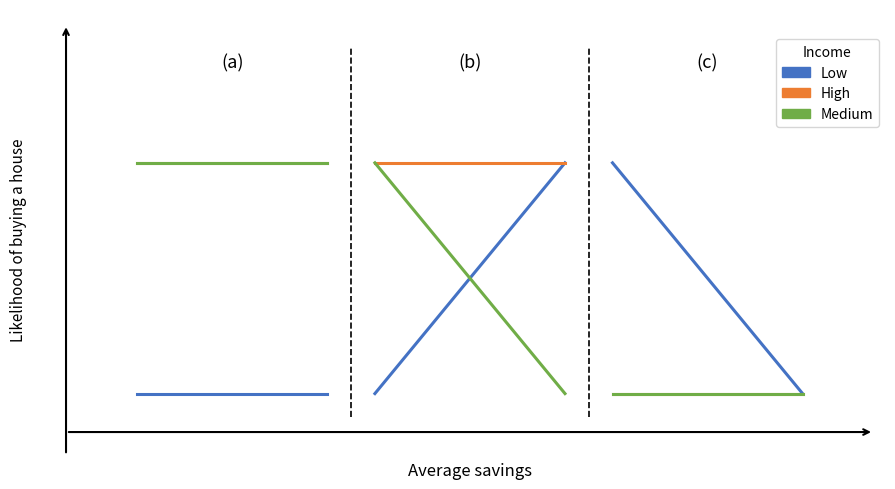

Is the value of Medium at −1 greater than the value of Low at −1?

Yes